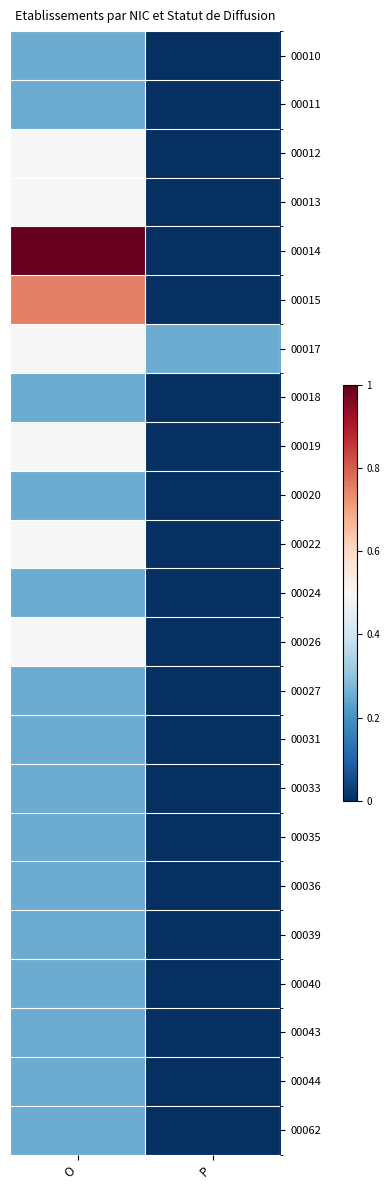

List the series in order of their peak value, lowest first.

00010, 00011, 00018, 00020, 00024, 00027, 00031, 00033, 00035, 00036, 00039, 00040, 00043, 00044, 00062, 00012, 00013, 00017, 00019, 00022, 00026, 00015, 00014